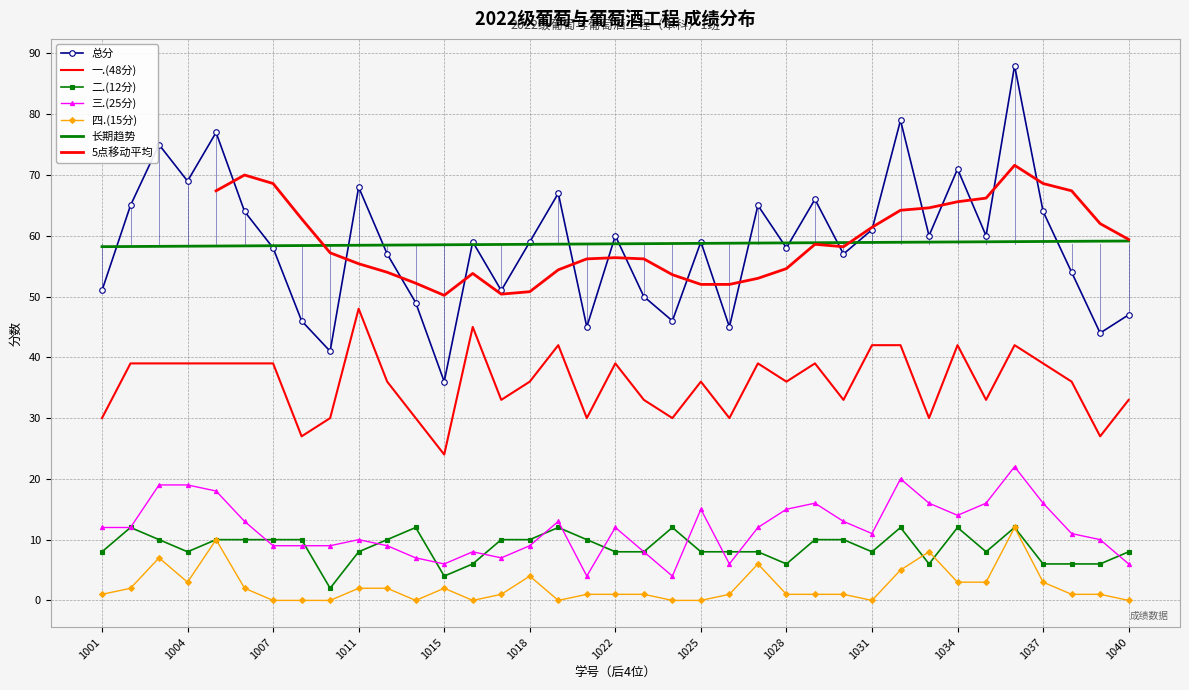

True or false: 一.(48分) and 总分 cross at least once.

False